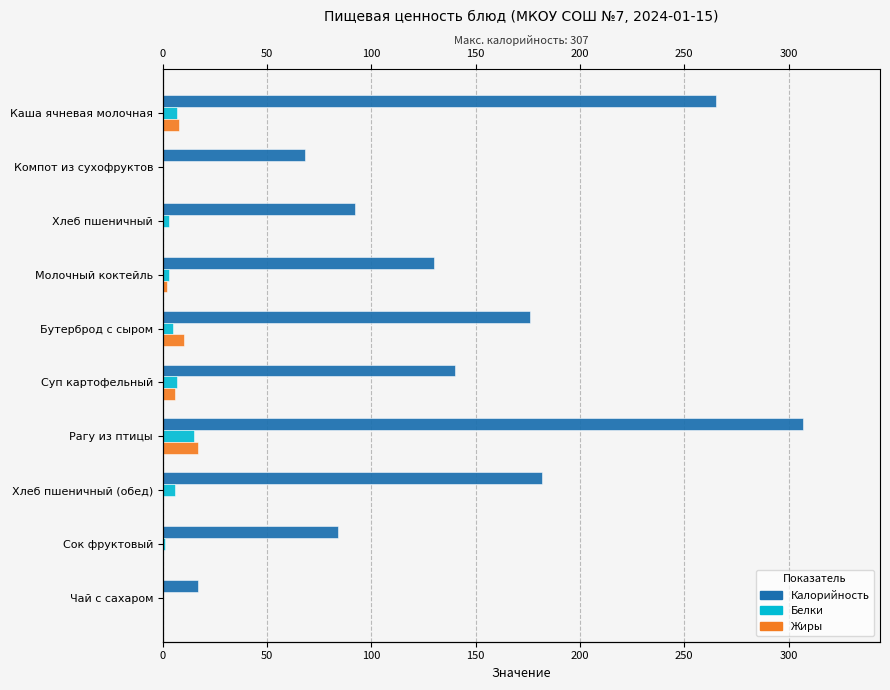

What is the value of the Жиры bar at the 6th from the left?

6